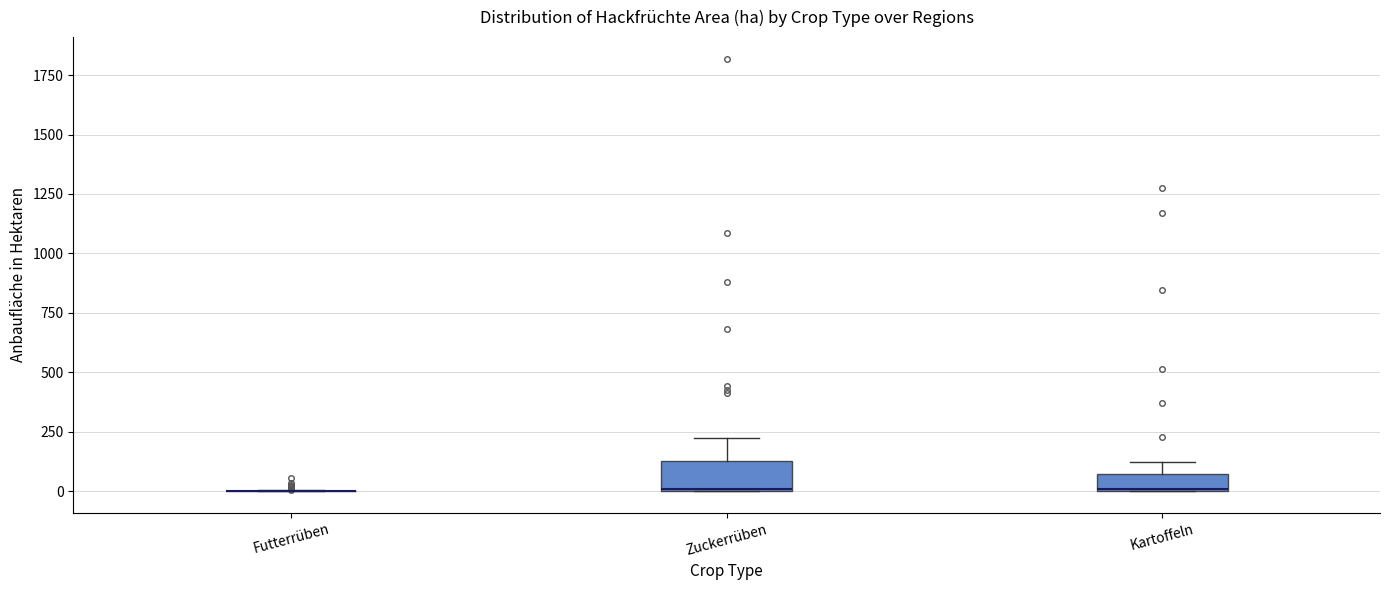

Where is the lower edge of the box for Kartoffeln on the y-axis? The values are not printed on the chart, so give them approximately, as read against the axis.

0